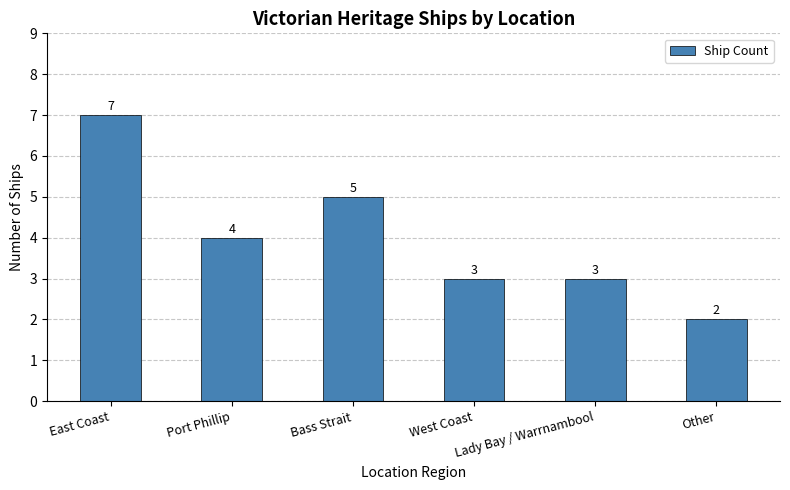

The chart shows a value of 2 at Other. True or false?

True